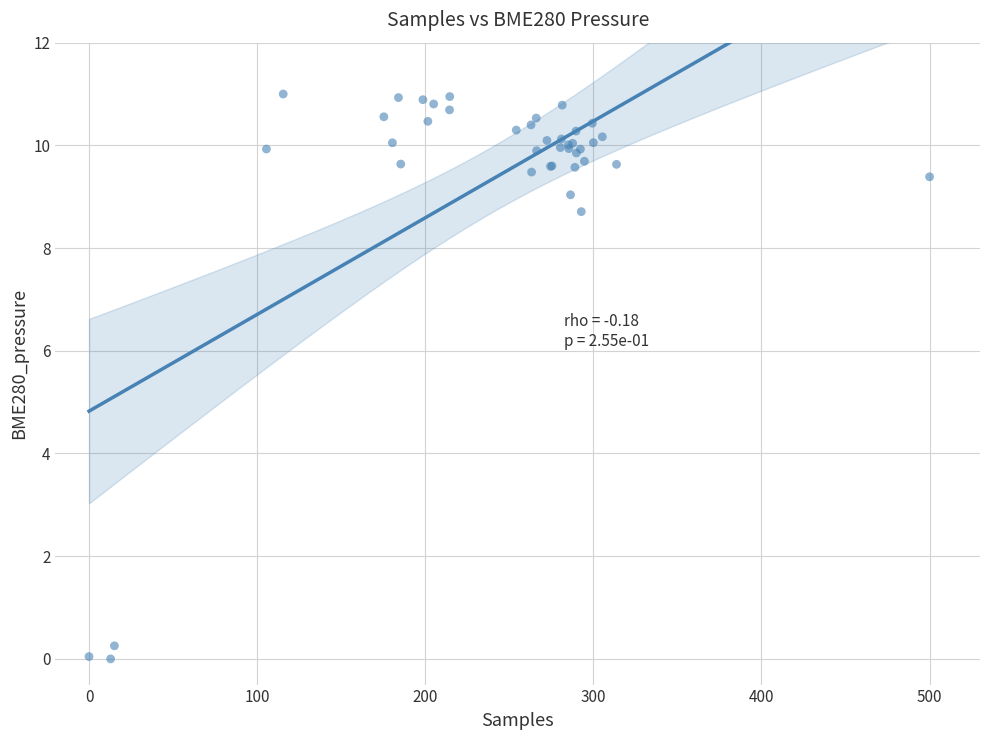

What Y value in the scatter plot is closest to 5?

8.7